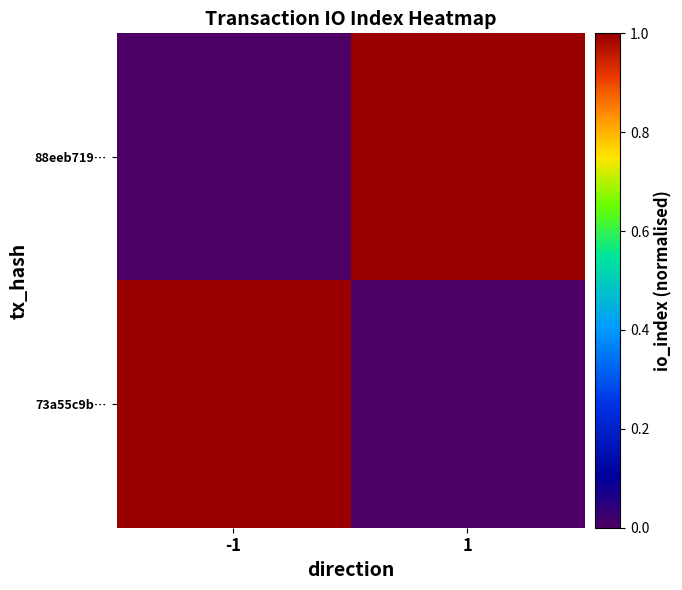

How many categories are shown in the chart?

2